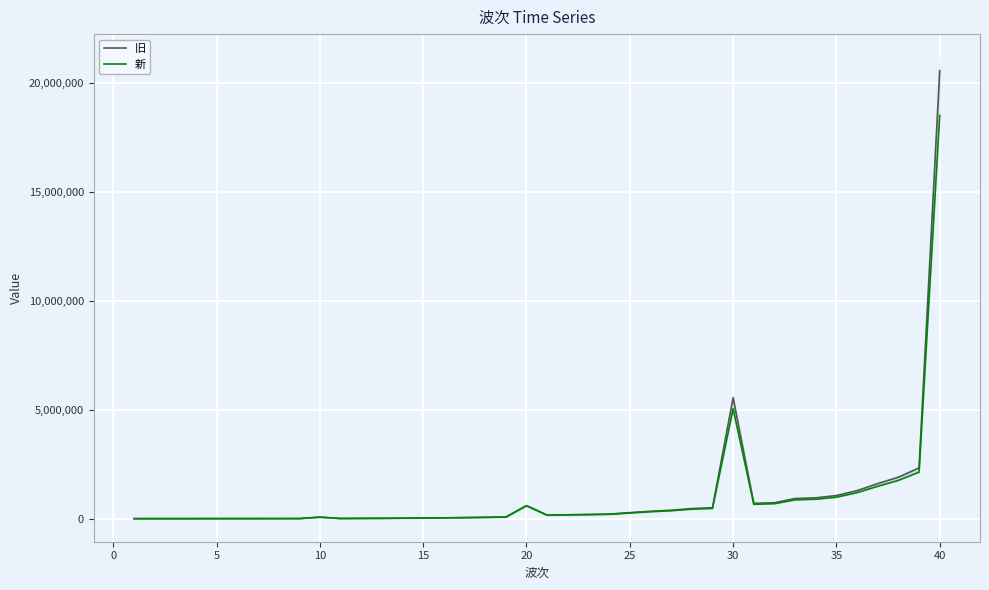

Is it true that 新 equals 1482 at 5?

False